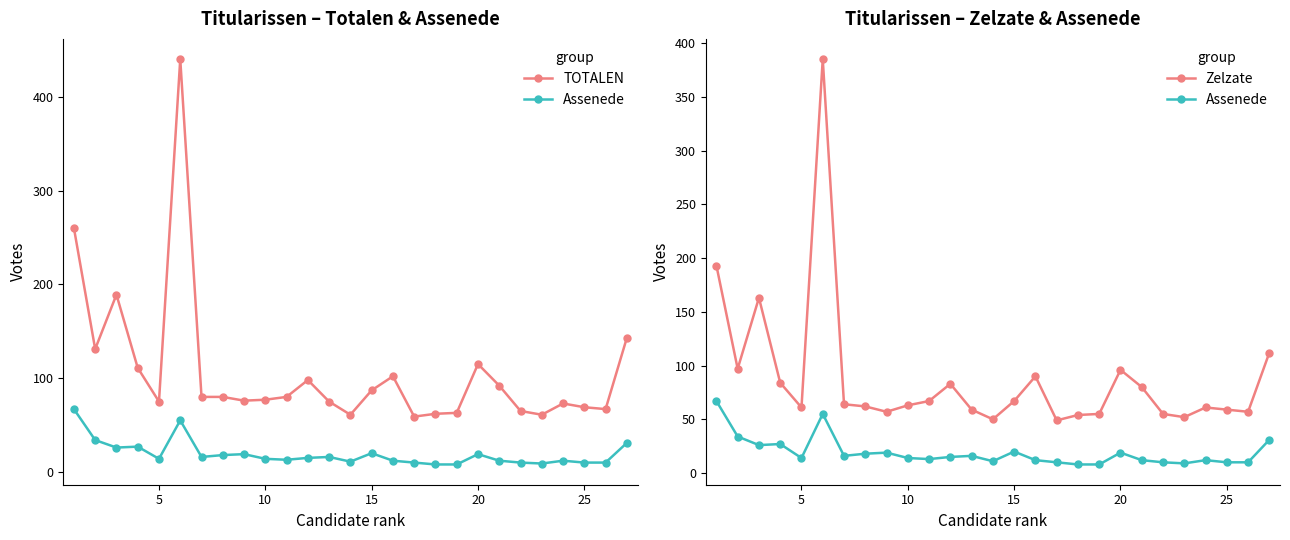

What is the average value of the TOTALEN series?

107